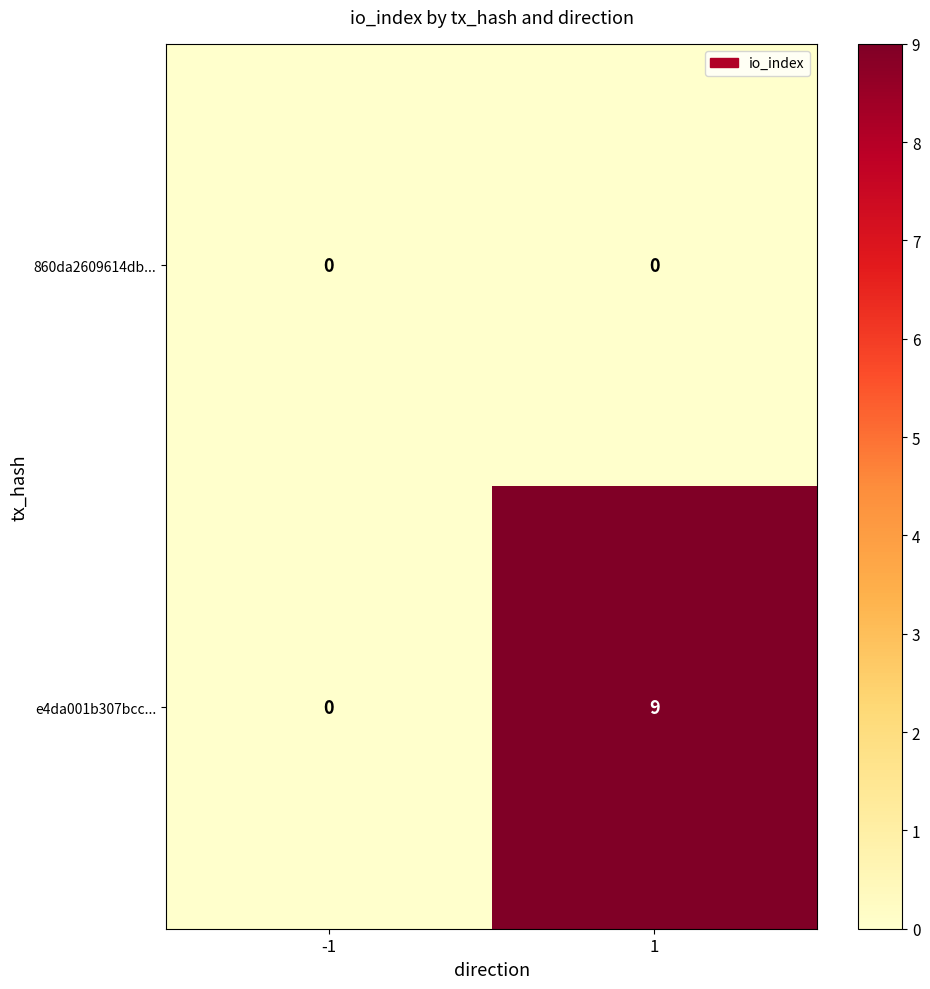

List the series in order of their overall mean, highest first.

e4da001b307bcc..., 860da2609614db...